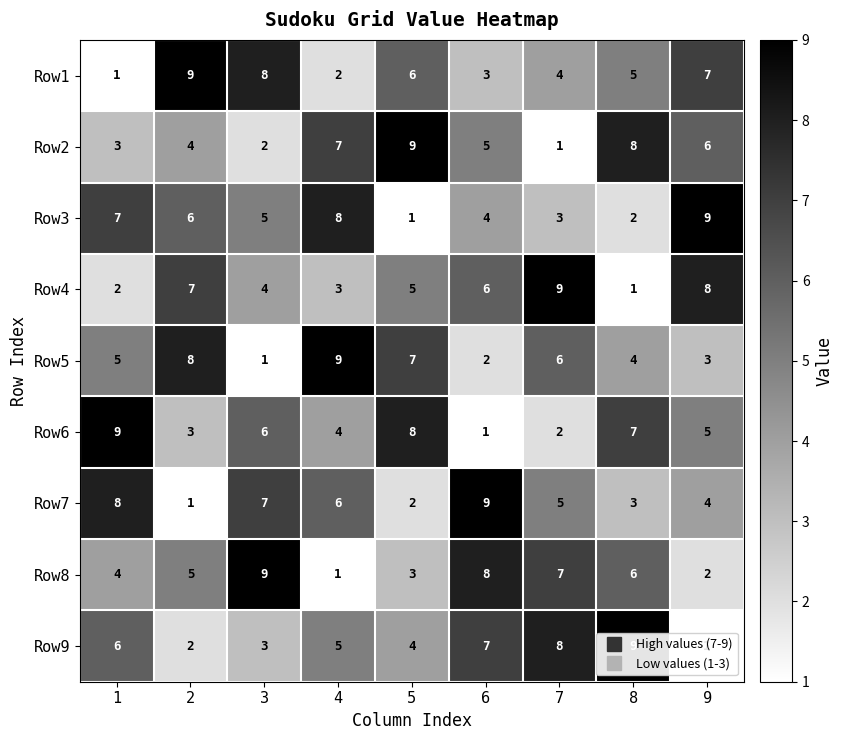

Is it true that Row9 equals 4 at 5?

True